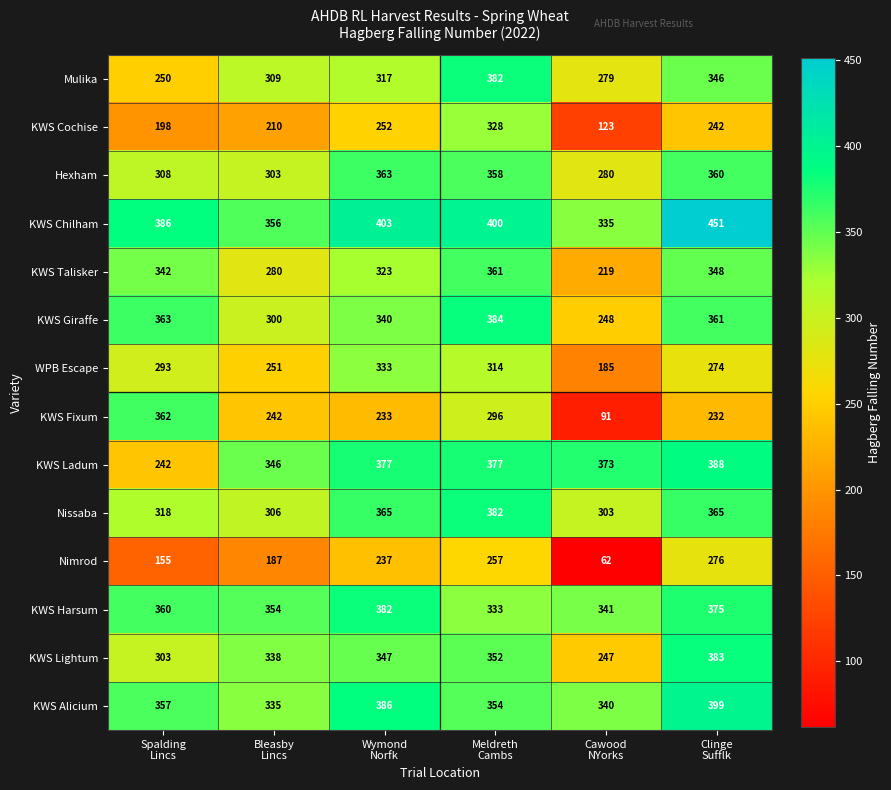

What is the smallest value displayed?

62